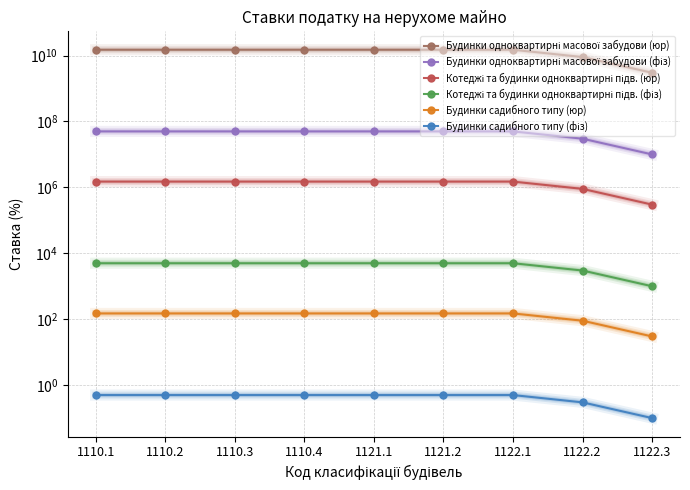

List the labels in order of Котеджі та будинки одноквартирні підв. (фіз) value, largest first.

1110.1, 1110.2, 1110.3, 1110.4, 1121.1, 1121.2, 1122.1, 1122.2, 1122.3